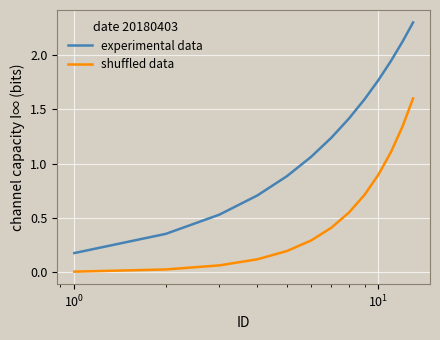

True or false: shuffled data and experimental data cross at least once.

False